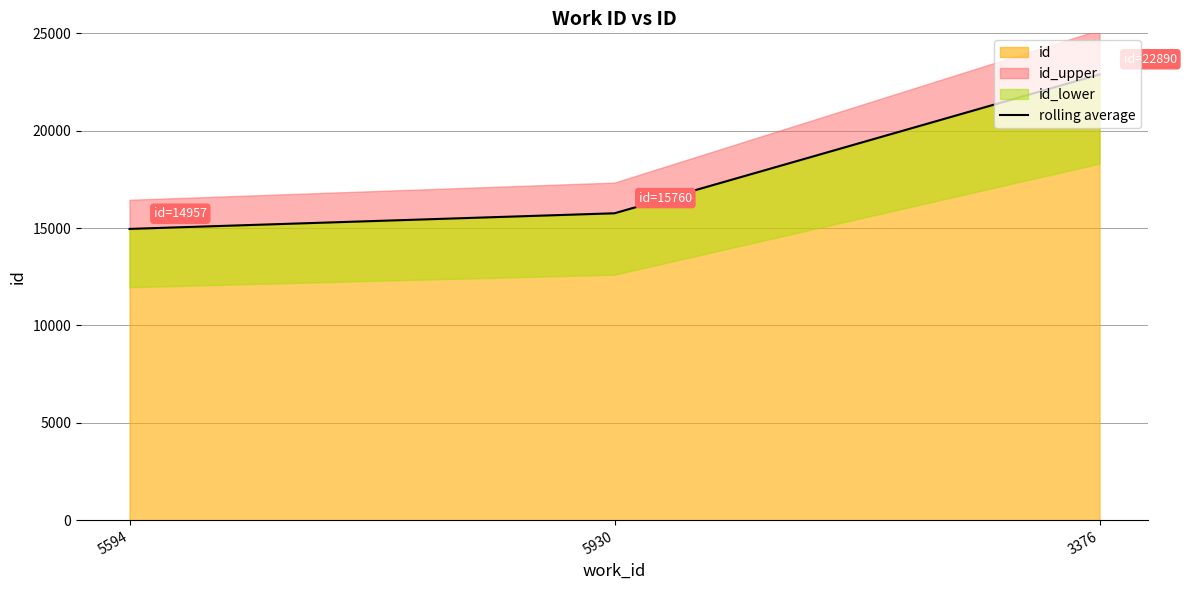

Read the value at 3376, to the nearest 100.

22900